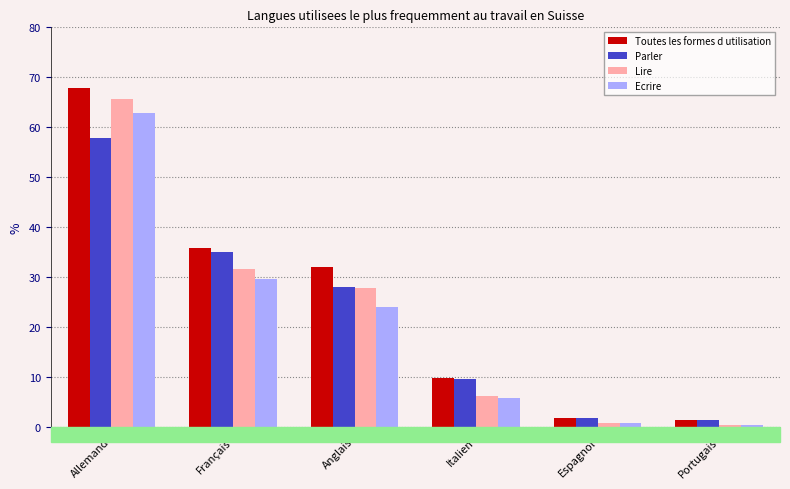

The value of Parler at Allemand is 94.4. True or false?

False